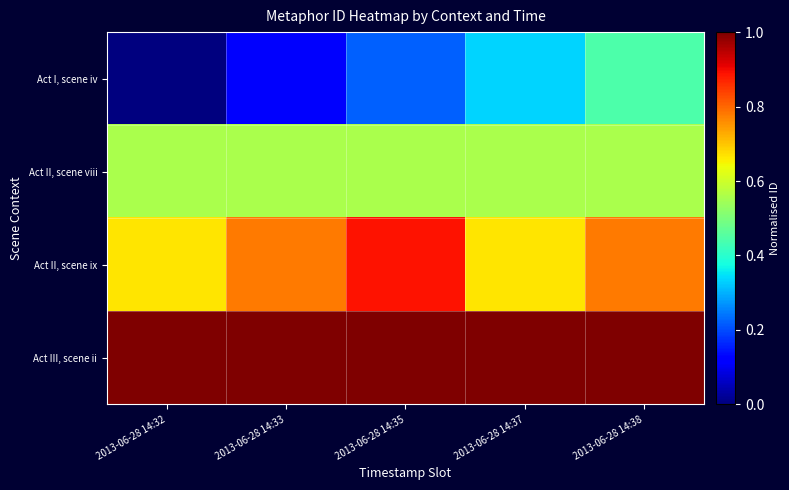

Reading left to right, transcribe all the data shown in this chart.

Act I, scene iv: 2013-06-28 14:32=0.0	2013-06-28 14:33=0.1	2013-06-28 14:35=0.2	2013-06-28 14:37=0.3	2013-06-28 14:38=0.4
Act II, scene viii: 2013-06-28 14:32=0.6	2013-06-28 14:33=0.6	2013-06-28 14:35=0.6	2013-06-28 14:37=0.6	2013-06-28 14:38=0.6
Act II, scene ix: 2013-06-28 14:32=0.7	2013-06-28 14:33=0.8	2013-06-28 14:35=0.9	2013-06-28 14:37=0.7	2013-06-28 14:38=0.8
Act III, scene ii: 2013-06-28 14:32=1.0	2013-06-28 14:33=1.0	2013-06-28 14:35=1.0	2013-06-28 14:37=1.0	2013-06-28 14:38=1.0